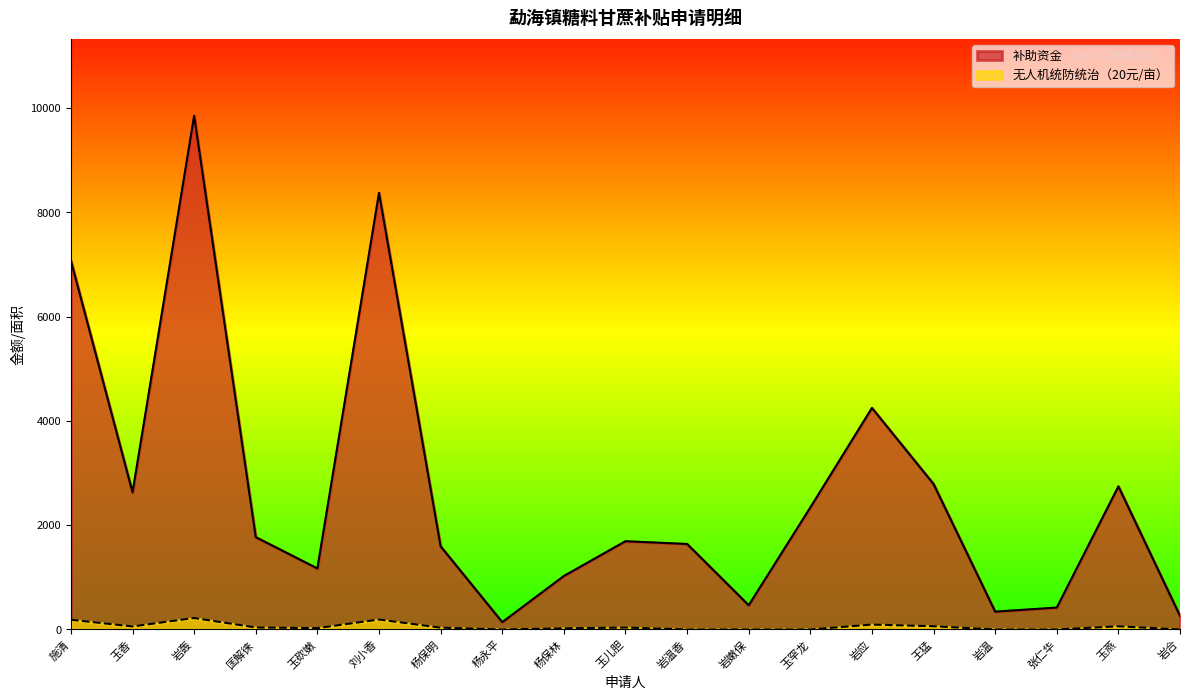

What are all the series names shown in the legend?

补助资金, 无人机统防统治（20元/亩）